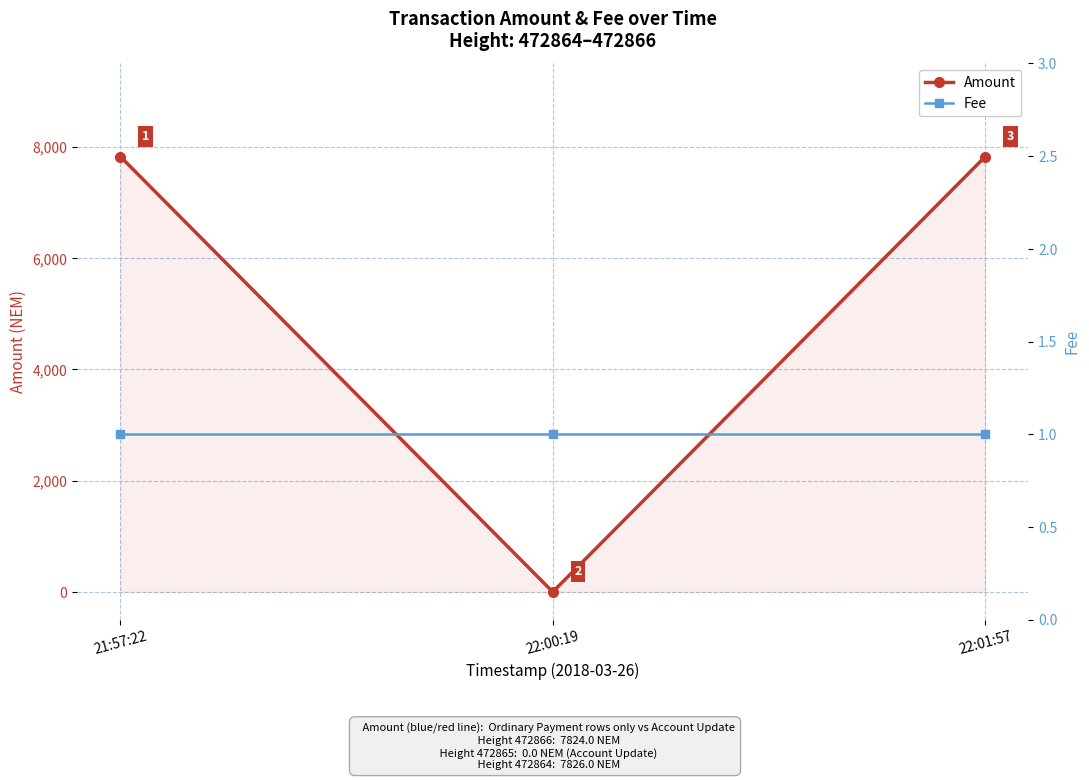

How many lines are shown in the chart?

2